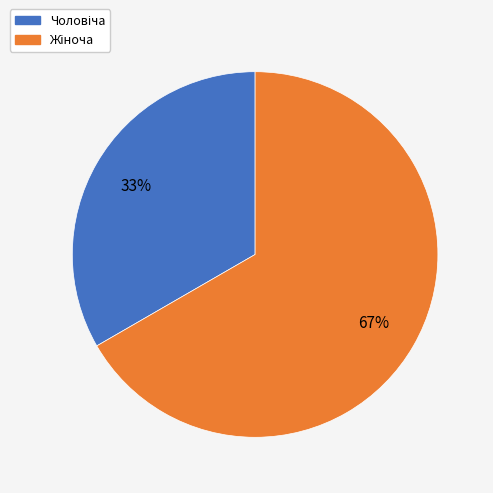

To the nearest percent, what is the average slice percentage?

50%